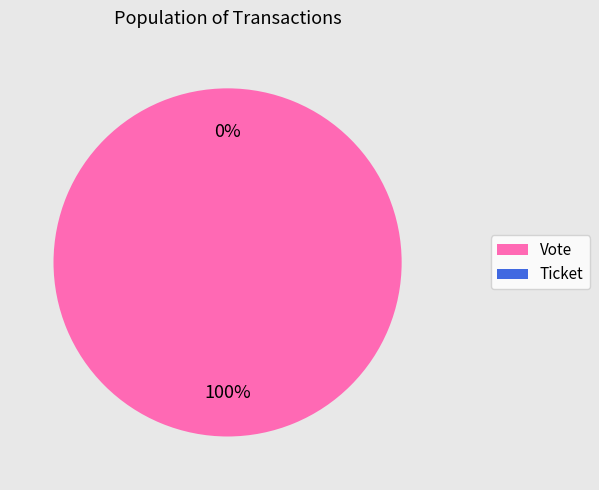

Rank the categories by value from lowest to highest.

Ticket, Vote